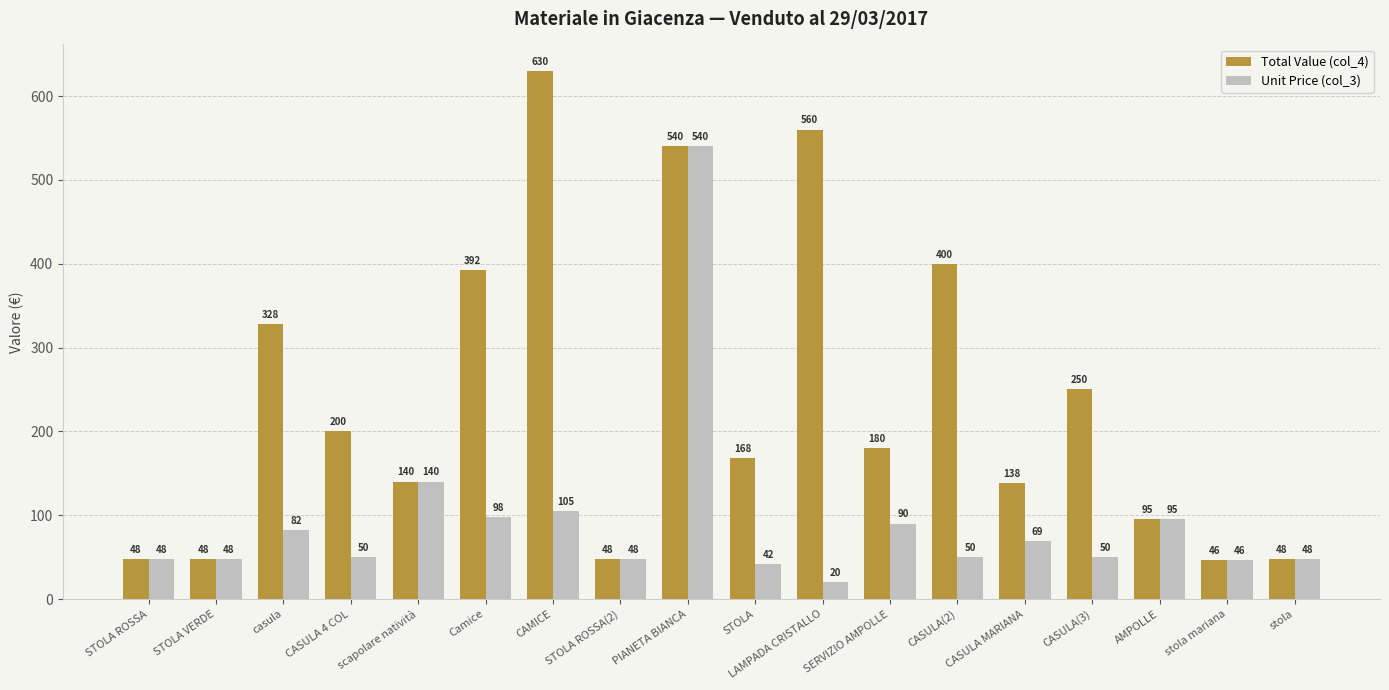

What is the difference between the maximum and second lowest values in the Total Value (col_4) series?

582